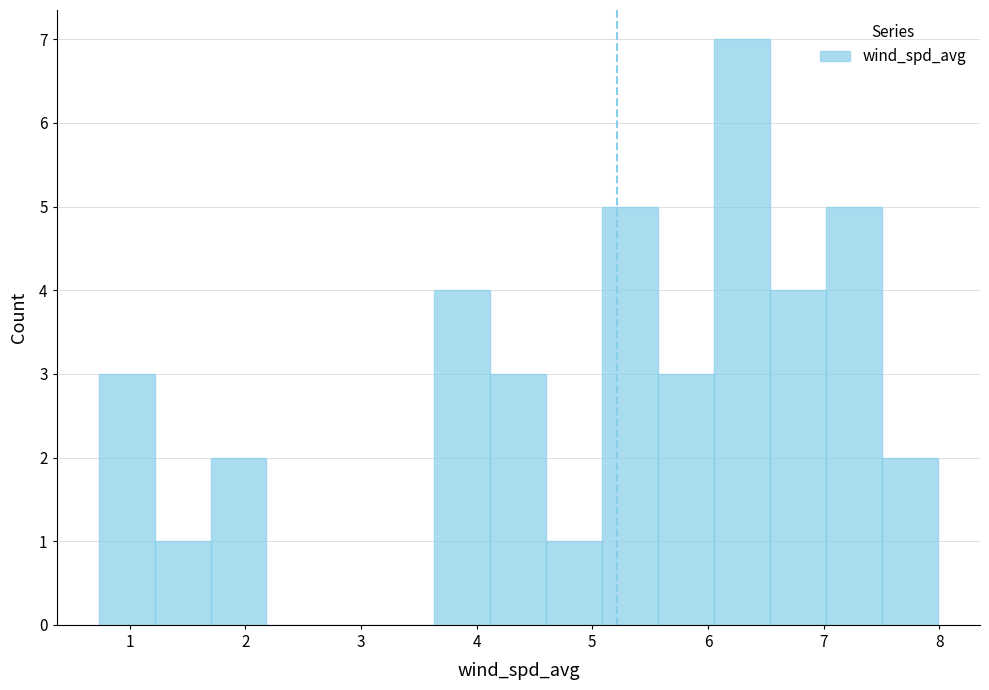

What is the height of the bar covering 7.5 to 8.0 on the x-axis? Neither the bar edges nor the heights are printed on the chart, so give them approximately, as read against the axes.

2